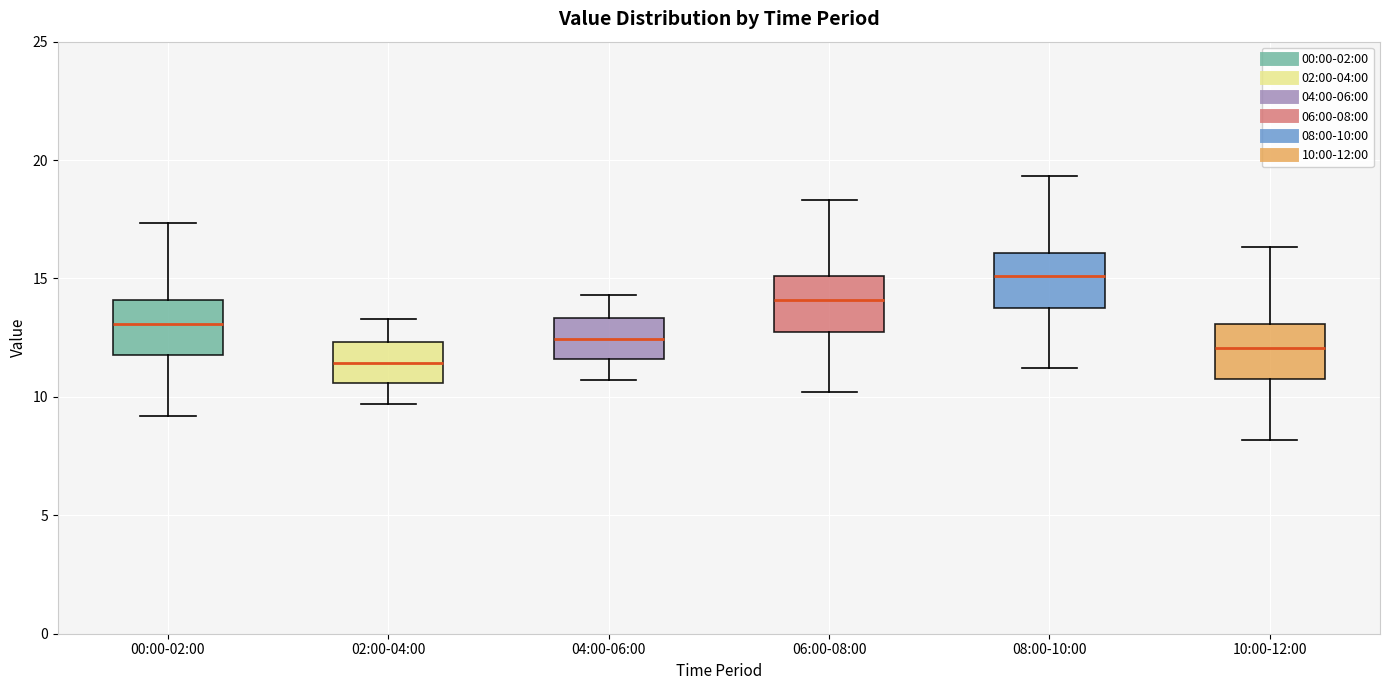

Reading left to right, read every box against the y-axis: the position of its median line, the range the box covers, and the ends of its whiskers. The values are not printed on the chart, so give them approximately, as read against the axis.

00:00-02:00: median 13.0, box 12.0 to 14.0, whiskers 9.0 to 17.5
02:00-04:00: median 11.5, box 10.5 to 12.5, whiskers 9.5 to 13.5
04:00-06:00: median 12.5, box 11.5 to 13.5, whiskers 10.5 to 14.5
06:00-08:00: median 14.0, box 13.0 to 15.0, whiskers 10.0 to 18.5
08:00-10:00: median 15.0, box 14.0 to 16.0, whiskers 11.0 to 19.5
10:00-12:00: median 12.0, box 11.0 to 13.0, whiskers 8.0 to 16.5